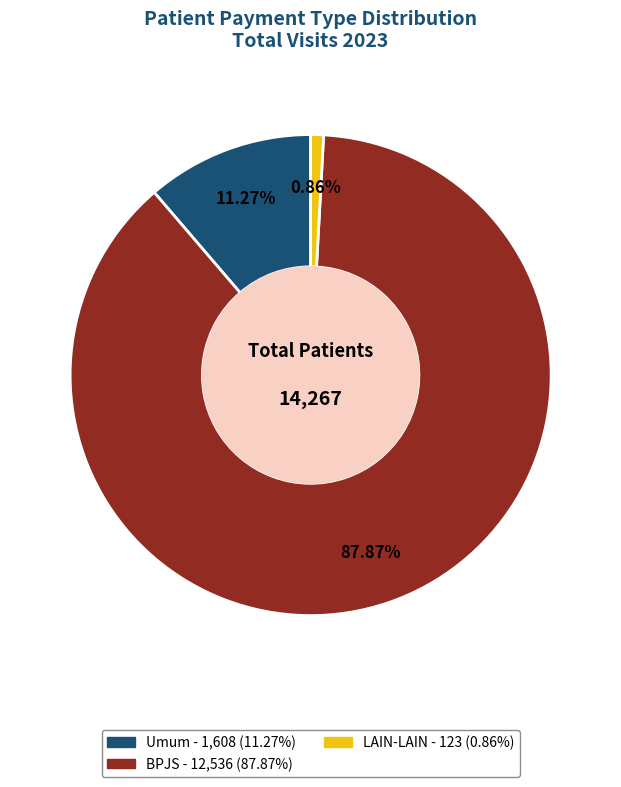

What percentage do LAIN-LAIN and Umum together represent?

12.1%